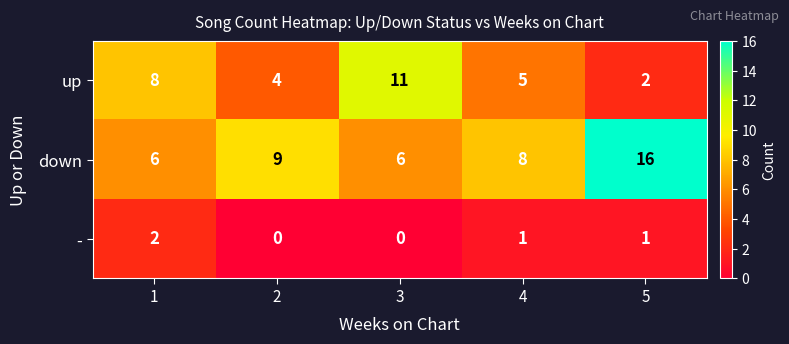

What is the sum of the up values at 1 and 5?

10